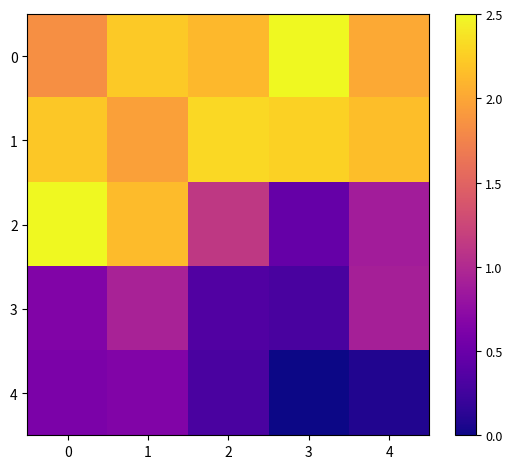

What is the total value across all series at 2?

6.2